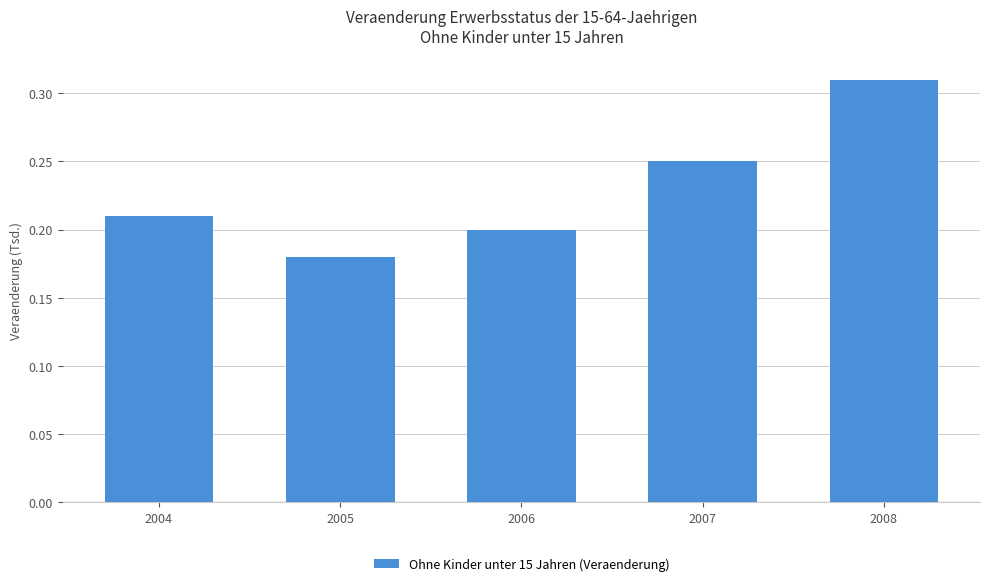

The chart shows a value of 0.1 at 2004. True or false?

False